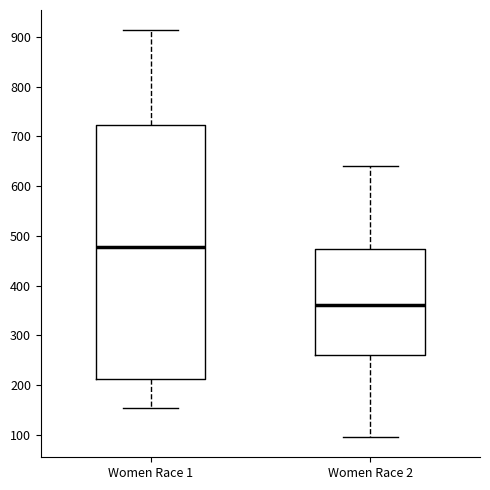

Where does the median line of the box for Women Race 2 sit on the y-axis? The values are not printed on the chart, so give them approximately, as read against the axis.

360